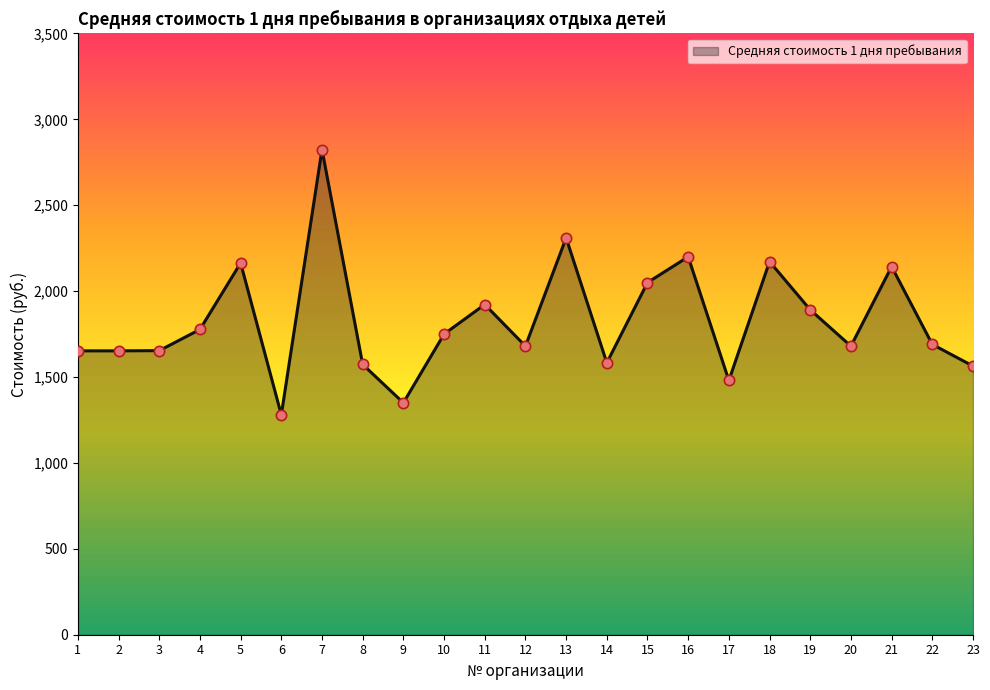

Which has a higher value, 11 or 5?

5